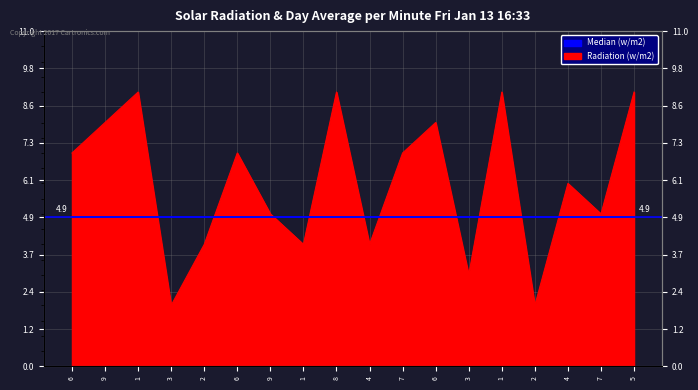

What is the difference between the values at 6 and 9?

1